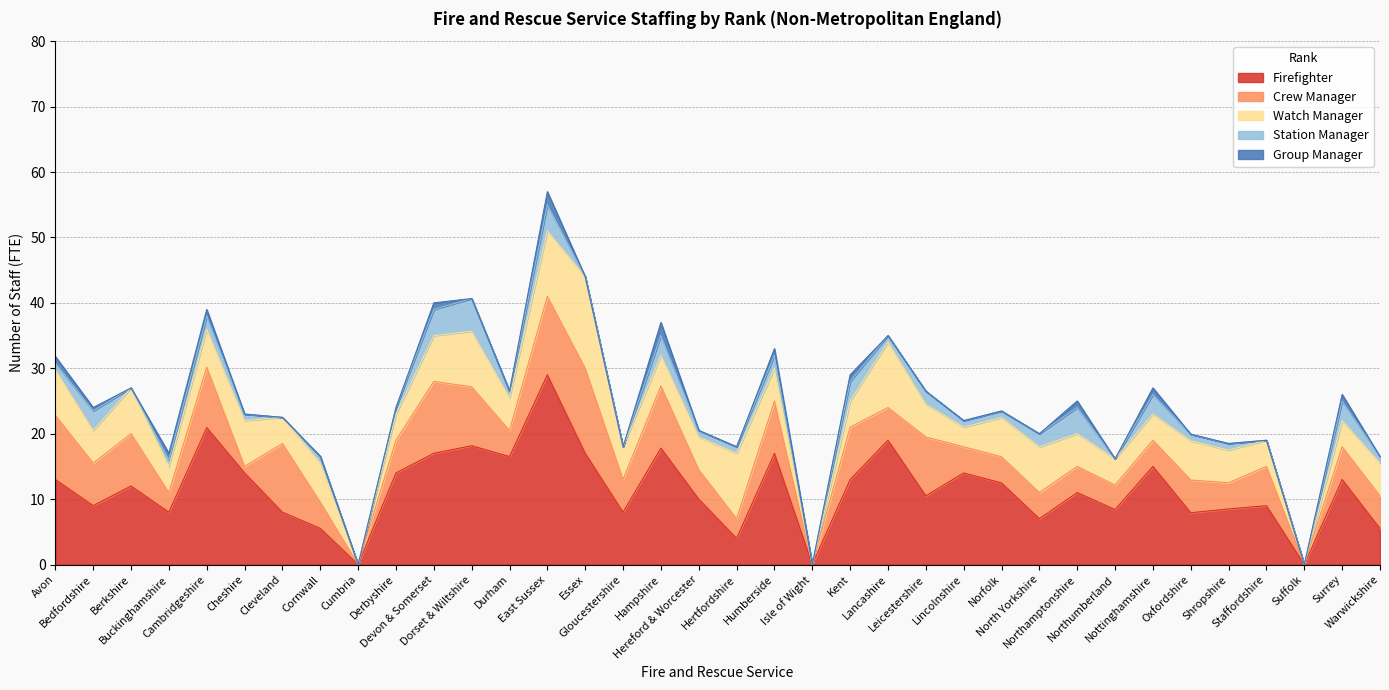

Does the chart have visible grid lines?

Yes